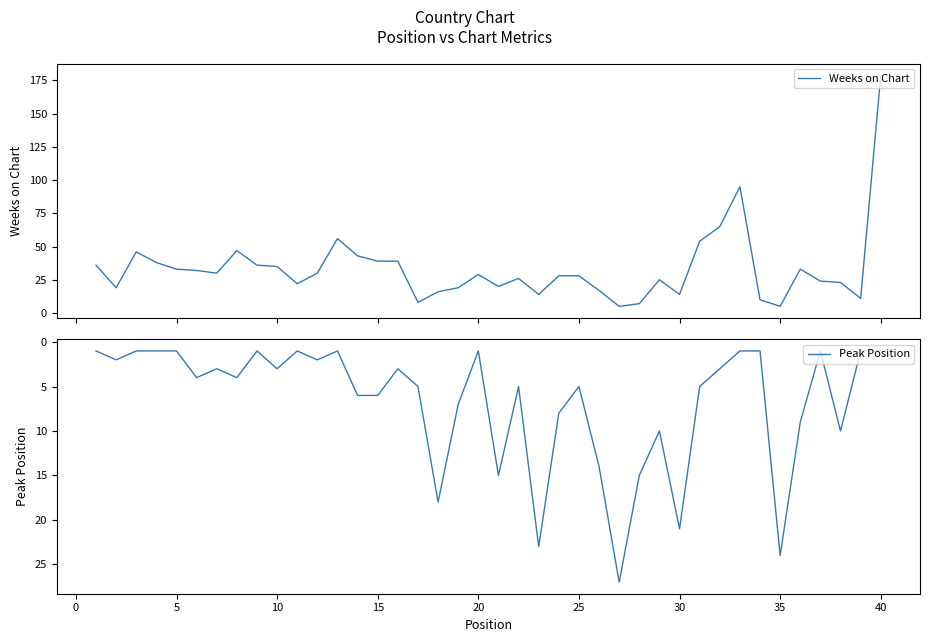

The Peak Position series shows 3 at 10. True or false?

True